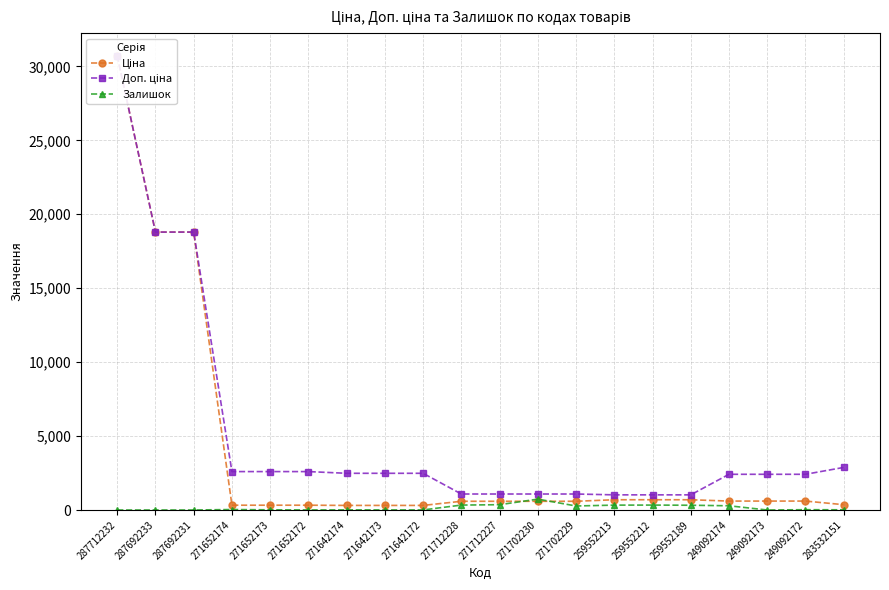

Reading left to right, what are all the values shown in this chart?

Ціна: 30717.1	18796.8	18796.8	324.8	324.8	324.8	310.3	310.3	310.3	589.9	589.9	589.9	589.9	693.7	693.7	693.7	603.7	603.7	603.7	359.9
Доп. ціна: 30717.1	18796.8	18796.8	2598.3	2598.3	2598.3	2482.4	2482.4	2482.4	1081.7	1081.7	1081.7	1081.7	1024.6	1024.6	1024.6	2414.8	2414.8	2414.8	2878.8
Залишок: 0.0	0.0	0.0	32.0	12.0	5.0	9.0	7.0	5.0	333.0	359.0	735.0	272.0	330.0	333.0	322.0	286.0	0.0	21.0	14.0